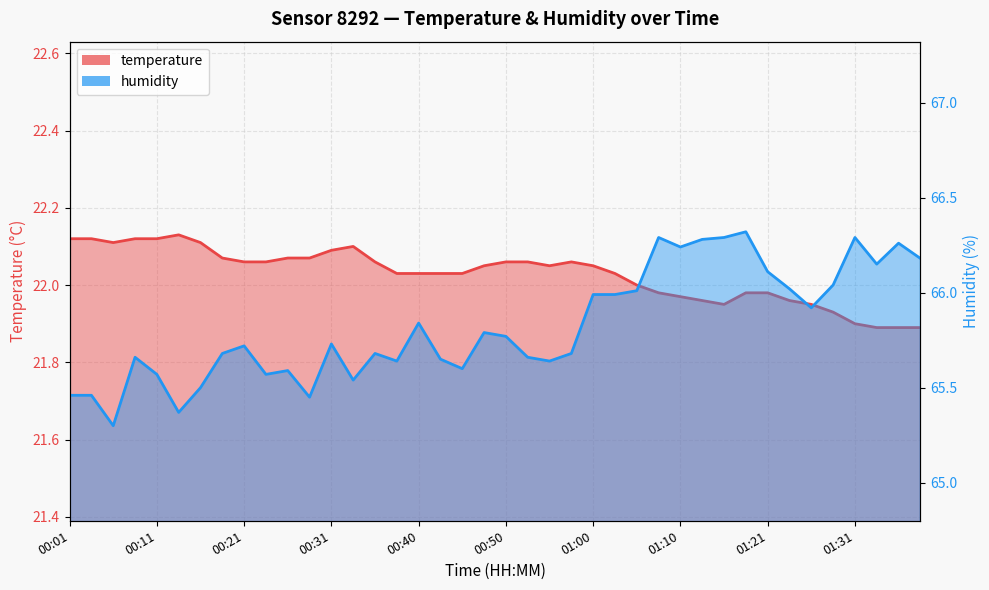

Reading left to right, transcribe all the data shown in this chart.

temperature: 00:01=22.1	00:03=22.1	00:06=22.1	00:08=22.1	00:11=22.1	00:13=22.1	00:16=22.1	00:18=22.1	00:21=22.1	00:23=22.1	00:26=22.1	00:28=22.1	00:31=22.1	00:33=22.1	00:35=22.1	00:38=22.0	00:40=22.0	00:43=22.0	00:45=22.0	00:48=22.1	00:50=22.1	00:53=22.1	00:55=22.1	00:58=22.1	01:00=22.1	01:03=22.0	01:05=22.0	01:08=22.0	01:10=22.0	01:13=22.0	01:15=21.9	01:18=22.0	01:21=22.0	01:23=22.0	01:26=21.9	01:28=21.9	01:31=21.9	01:33=21.9	01:35=21.9	01:38=21.9
humidity: 00:01=65.5	00:03=65.5	00:06=65.3	00:08=65.7	00:11=65.6	00:13=65.4	00:16=65.5	00:18=65.7	00:21=65.7	00:23=65.6	00:26=65.6	00:28=65.5	00:31=65.7	00:33=65.5	00:35=65.7	00:38=65.6	00:40=65.8	00:43=65.7	00:45=65.6	00:48=65.8	00:50=65.8	00:53=65.7	00:55=65.6	00:58=65.7	01:00=66.0	01:03=66.0	01:05=66.0	01:08=66.3	01:10=66.2	01:13=66.3	01:15=66.3	01:18=66.3	01:21=66.1	01:23=66.0	01:26=65.9	01:28=66.0	01:31=66.3	01:33=66.2	01:35=66.3	01:38=66.2